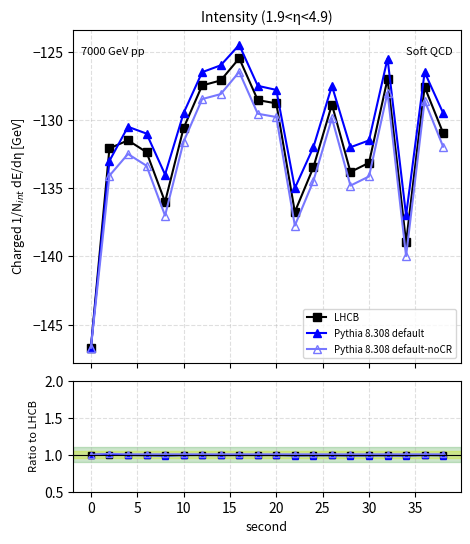

How many Pythia 8.308 default values are between 0 and 1?

19